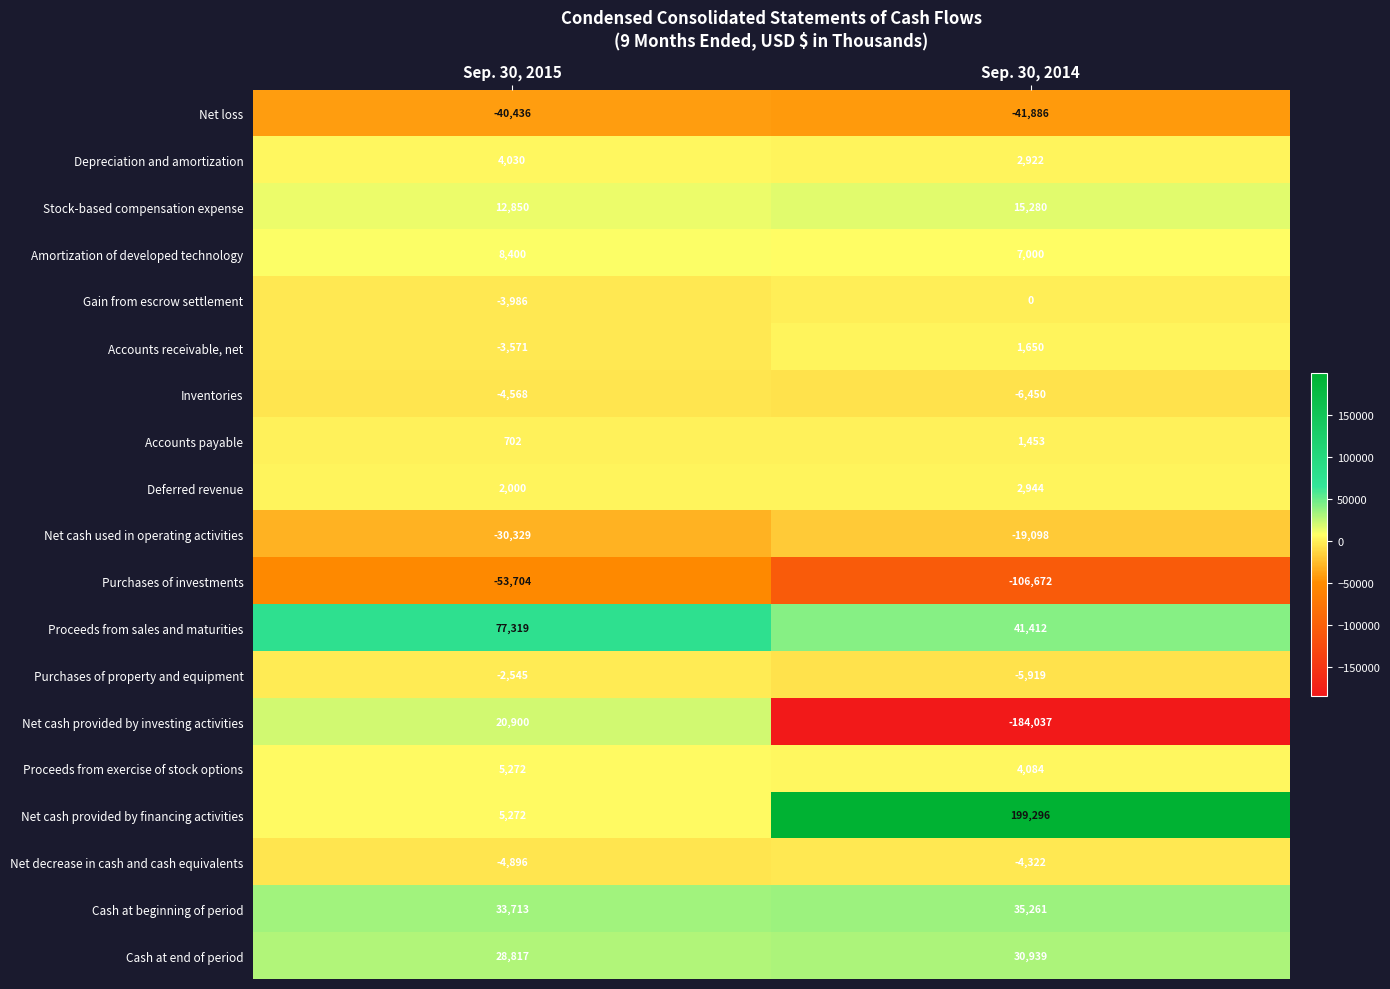

Which category has the highest value in the Proceeds from sales and maturities series?

Sep. 30, 2015